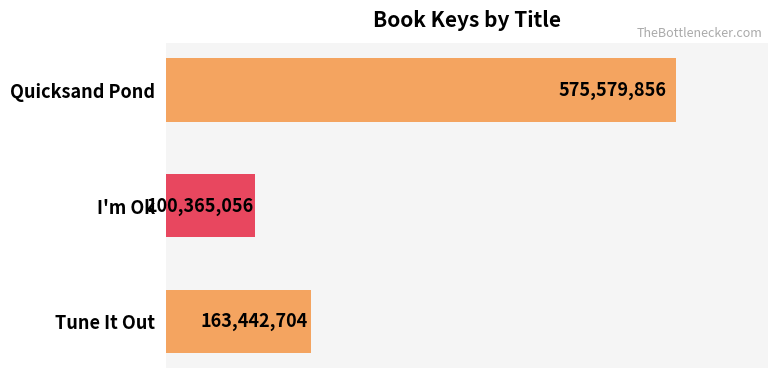

Which category has the highest value across all series?

Quicksand Pond